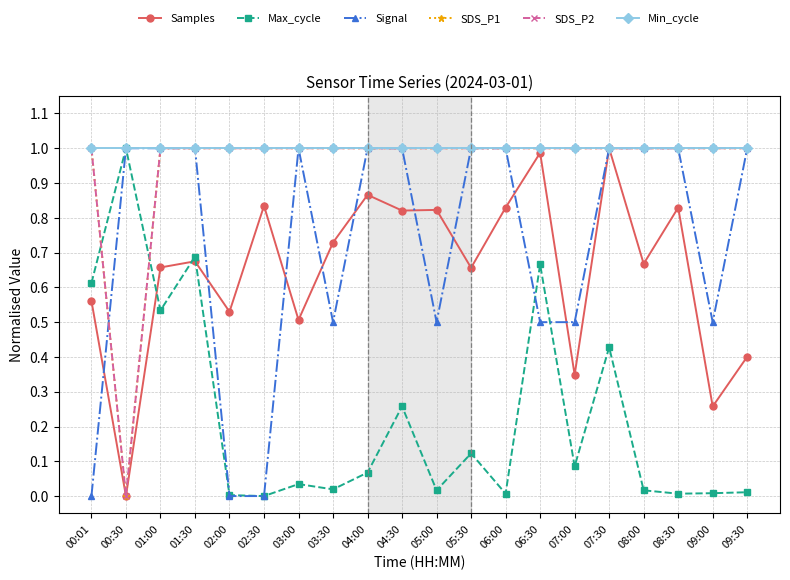

The value of SDS_P2 at 02:00 is 1.0. True or false?

True